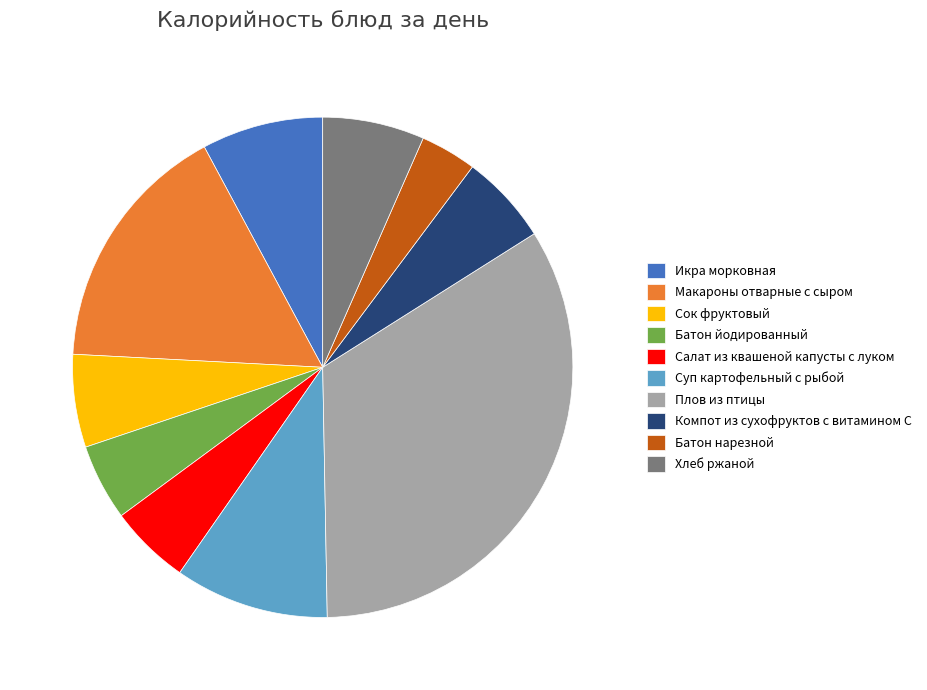

What is the smallest slice in the pie chart?

Батон нарезной